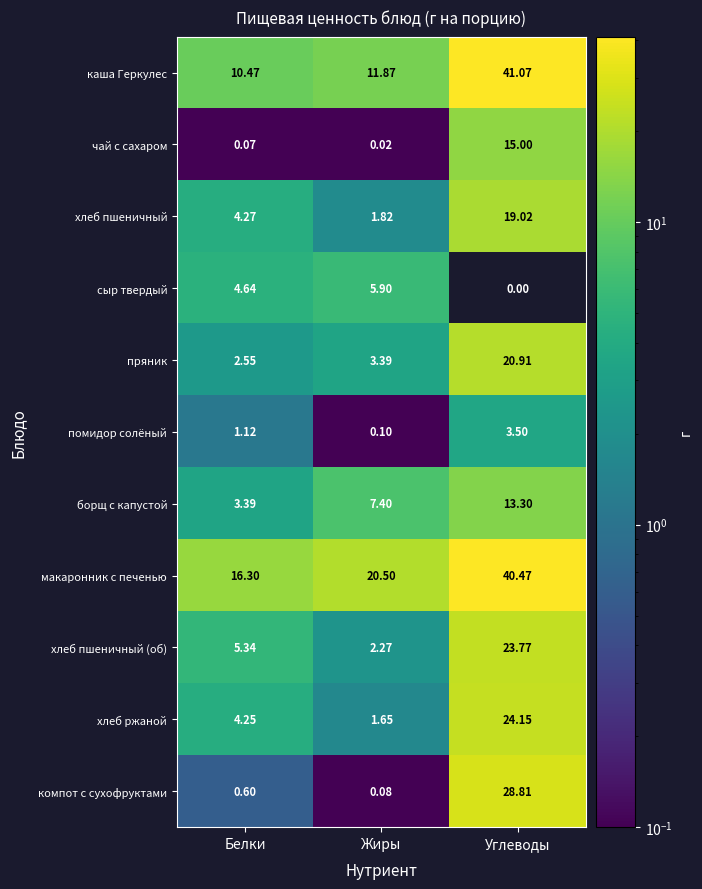

Which series has the widest spread of values?

каша Геркулес